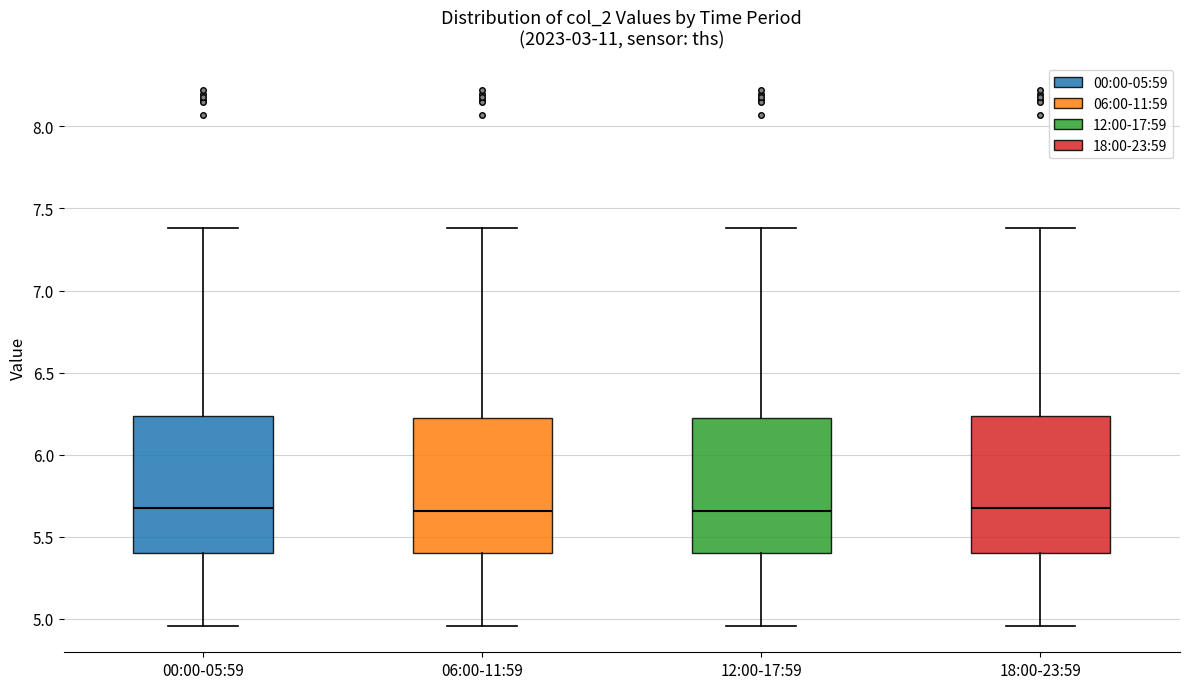

Where does the upper whisker of the box for 12:00-17:59 end on the y-axis? The values are not printed on the chart, so give them approximately, as read against the axis.

7.40